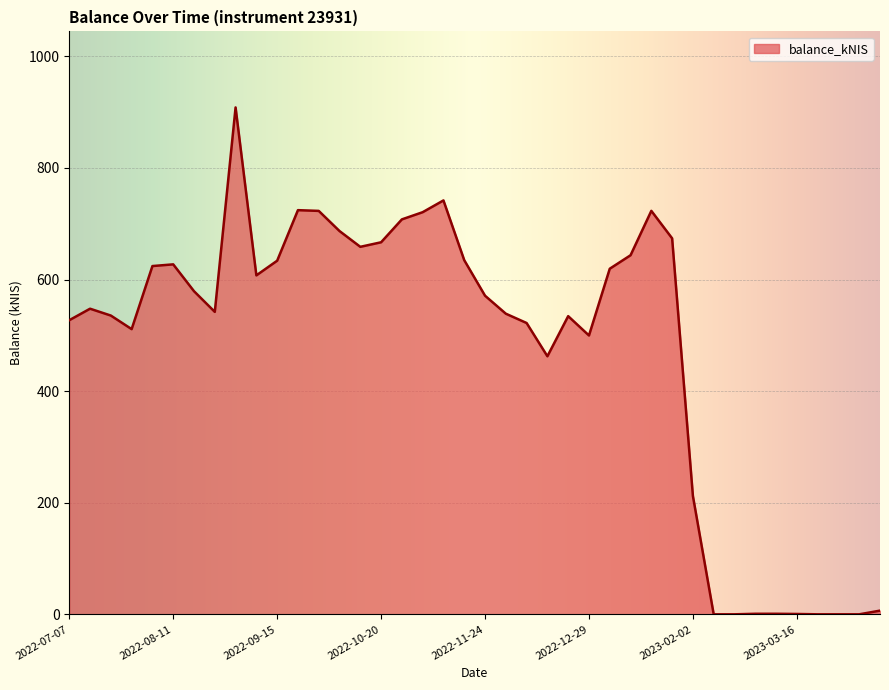

What is the greatest value displayed?

908.4